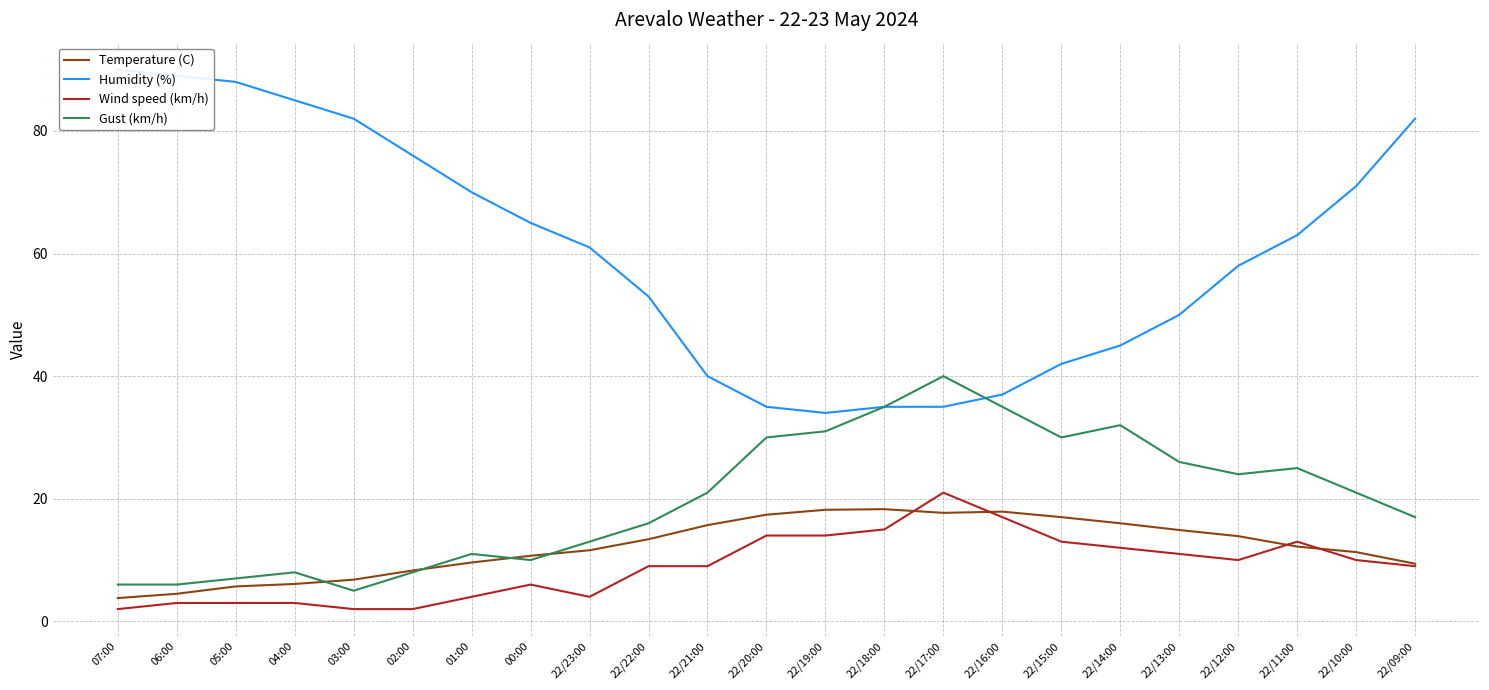

True or false: Gust (km/h) has a value of 30.0 at 22/20:00.

True